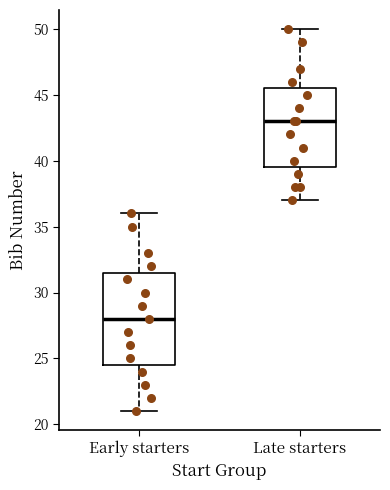

Which box's median line is the lowest?

Early starters